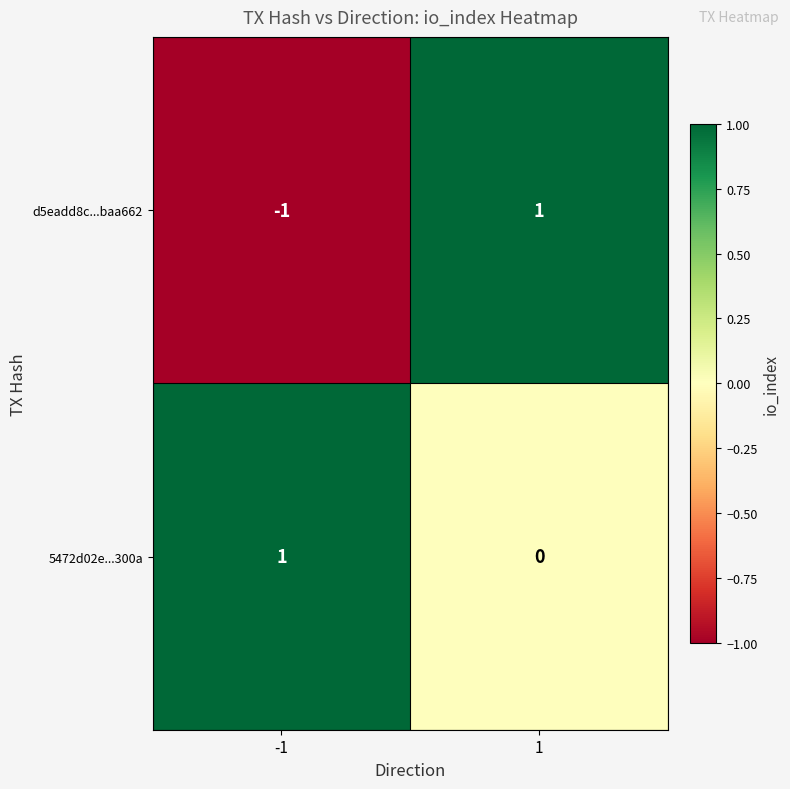

Rank the series by their average value, from highest to lowest.

5472d02e...300a, d5eadd8c...baa662